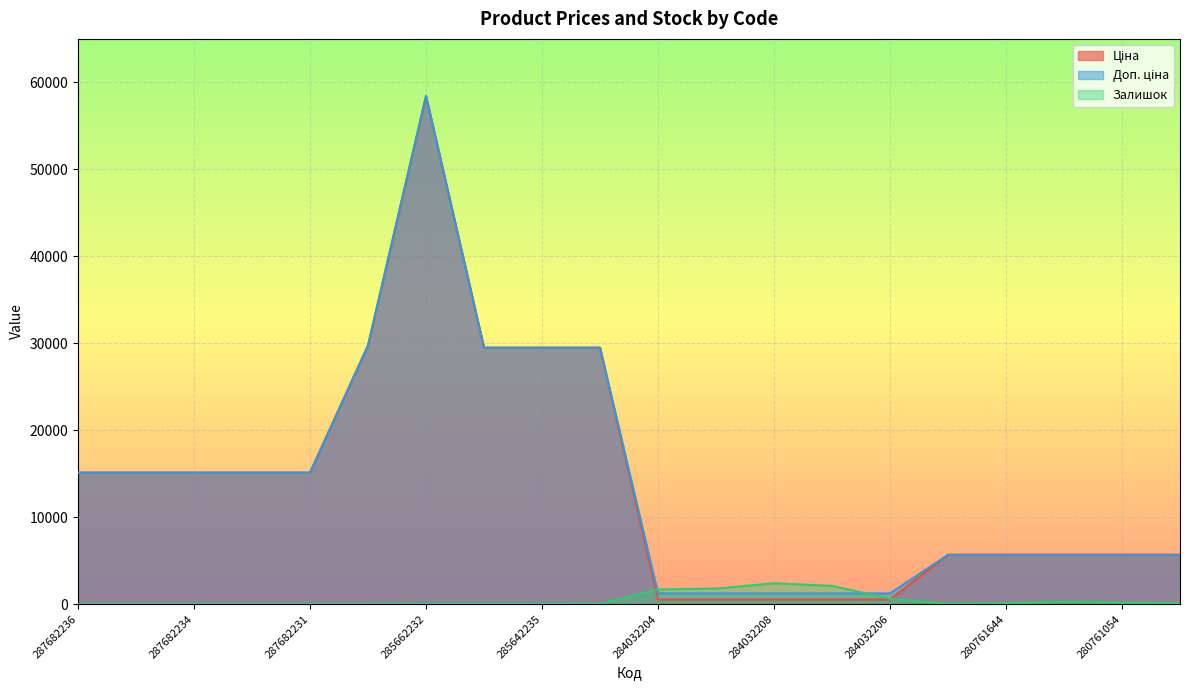

How many lines are shown in the chart?

3